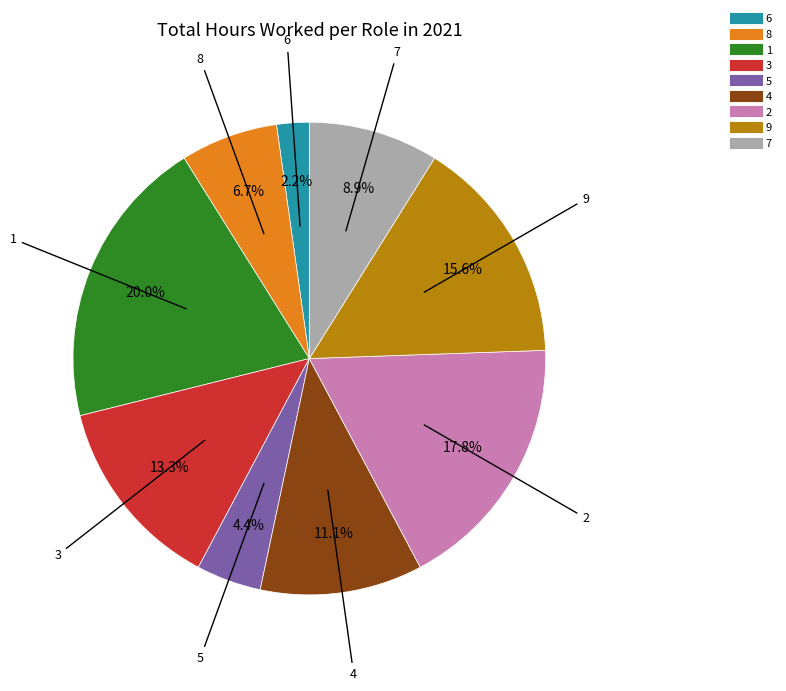

Is 4 the majority of the pie?

No